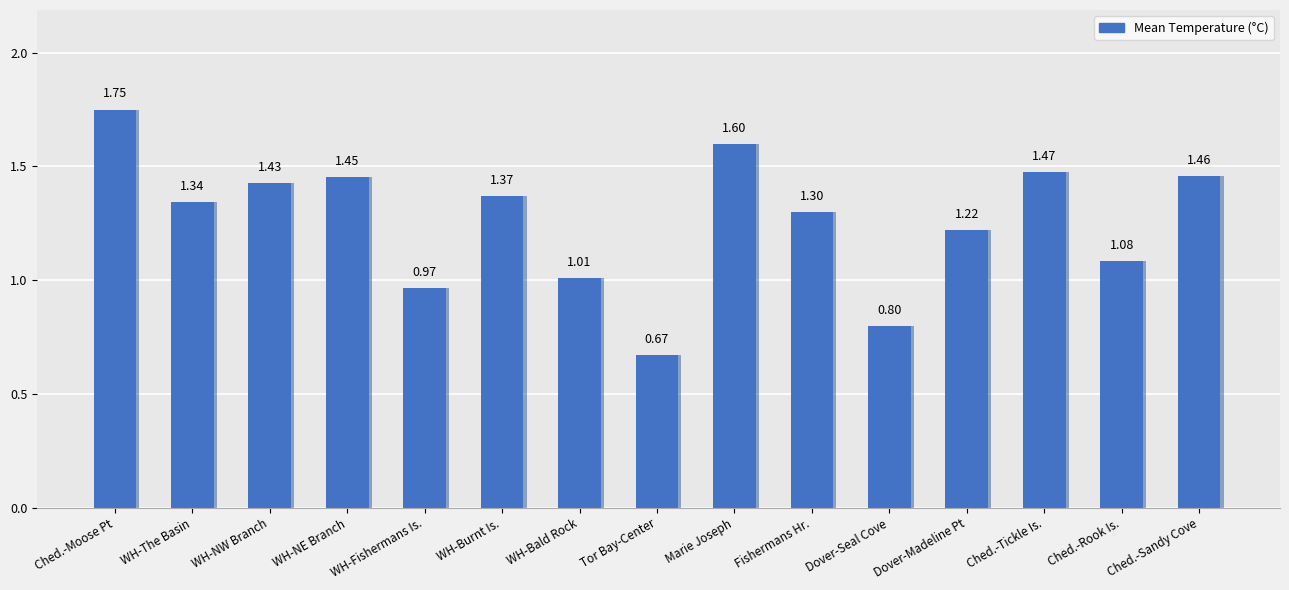

Where does the data first go above 1?

Chedabucto Bay-Moose Point